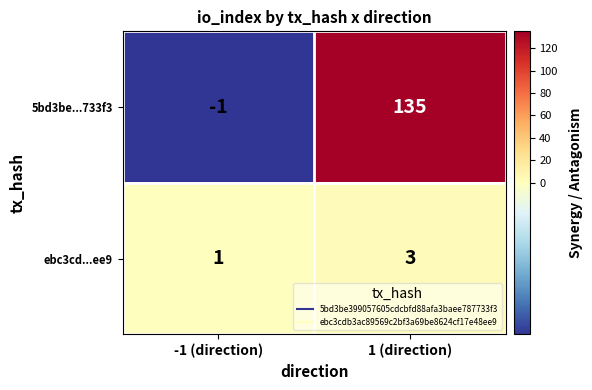

Rank the series at -1 (direction) from lowest to highest value.

5bd3be...733f3, ebc3cd...ee9